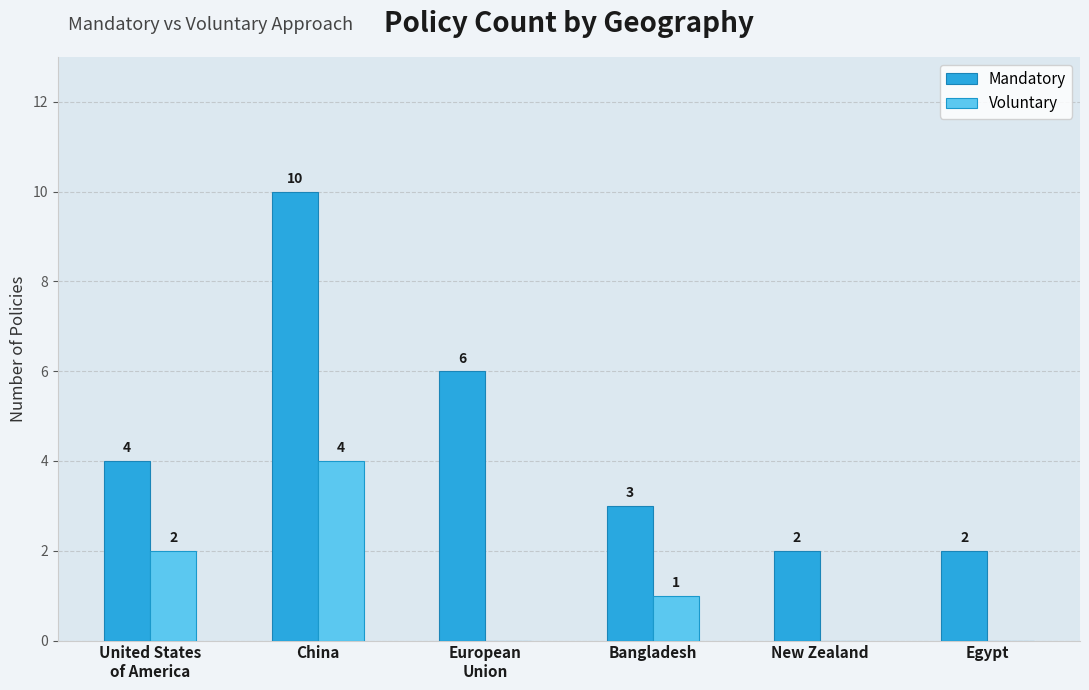

Between China and New Zealand, which series saw the biggest shift?

Mandatory